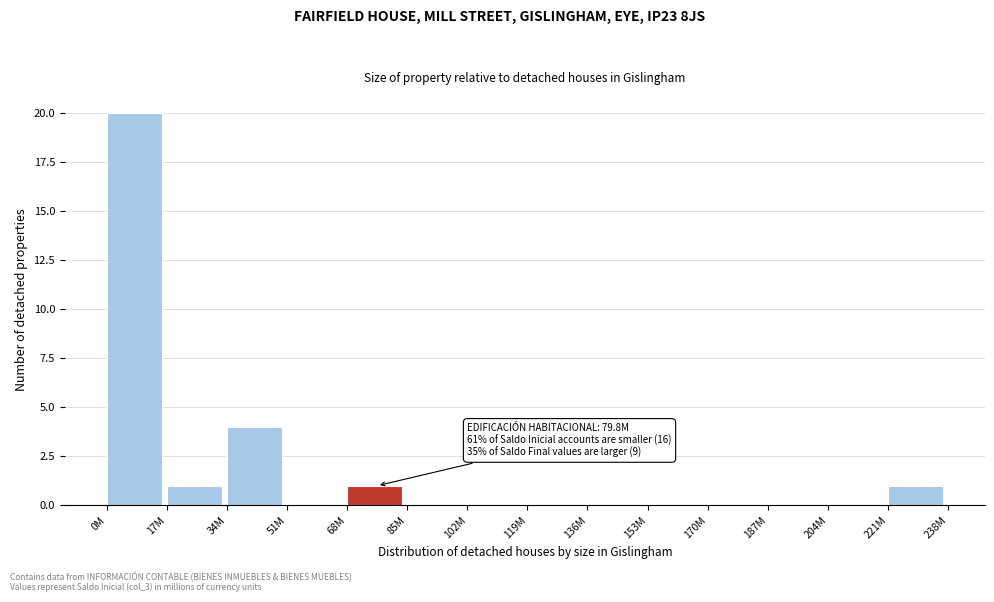

Reading left to right, extract all data points from this chart.

0M=20	17M=1	34M=4	51M=0	68M=1	85M=0	102M=0	119M=0	136M=0	153M=0	170M=0	187M=0	204M=0	221M=1